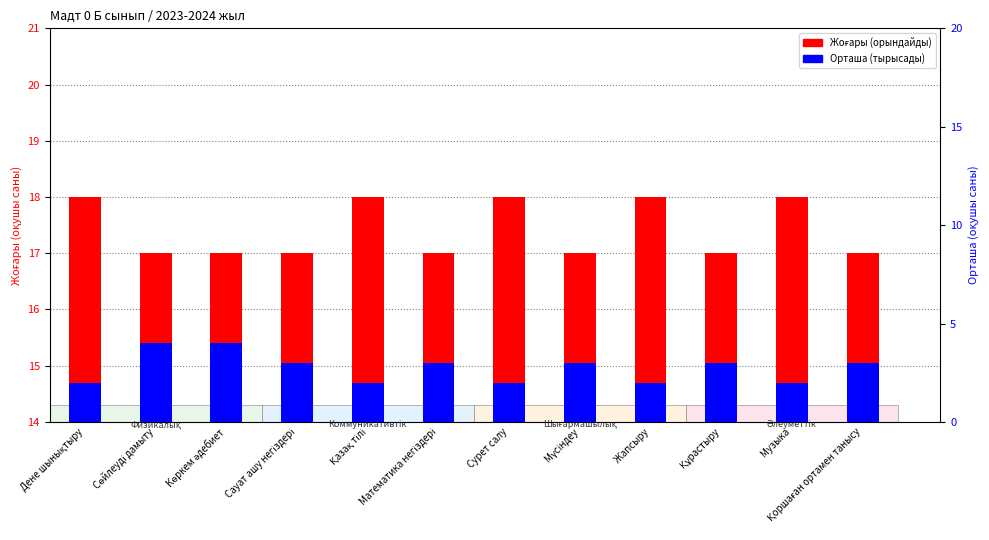

How many values in the Орташа series are below 3?

5